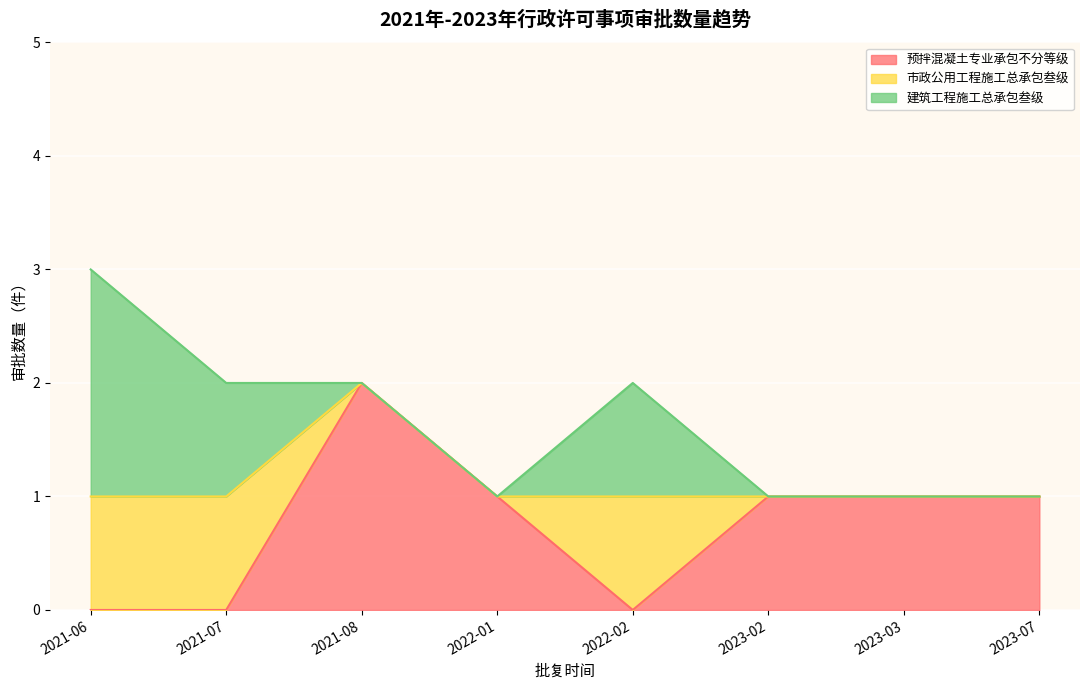

True or false: 预拌混凝土专业承包不分等级 has a value of 0 at 2022-01.

False